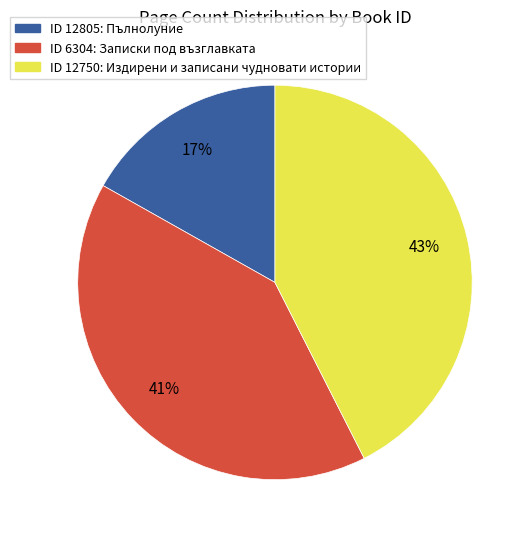

Which category has the smallest portion of the pie?

ID 12805: Пълнолуние